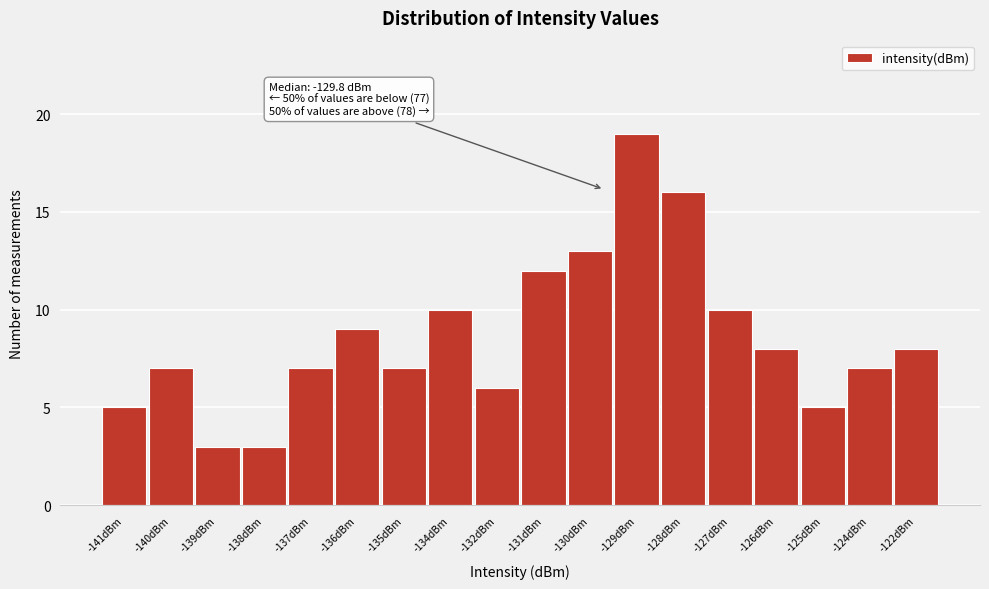

Reading right to left, transcribe all the data shown in this chart.

-122dBm=8	-124dBm=7	-125dBm=5	-126dBm=8	-127dBm=10	-128dBm=16	-129dBm=19	-130dBm=13	-131dBm=12	-132dBm=6	-134dBm=10	-135dBm=7	-136dBm=9	-137dBm=7	-138dBm=3	-139dBm=3	-140dBm=7	-141dBm=5